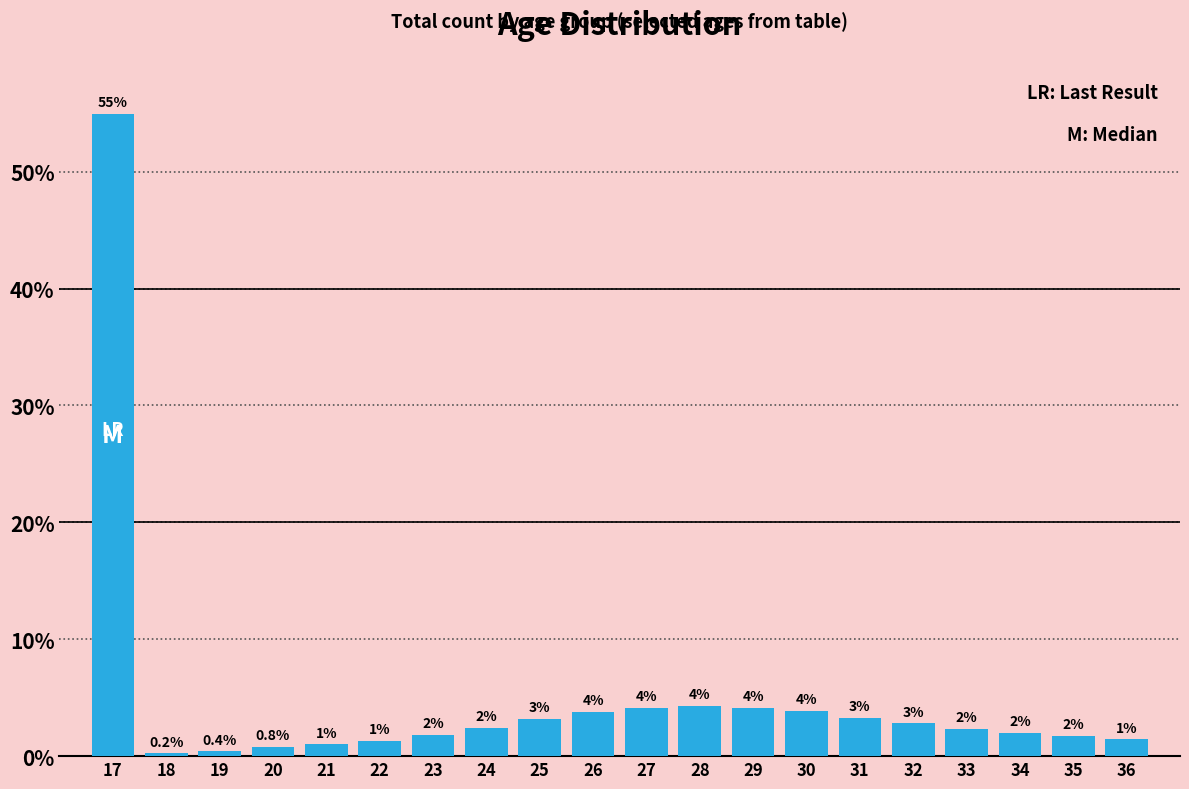

What is the greatest value displayed?

54.9